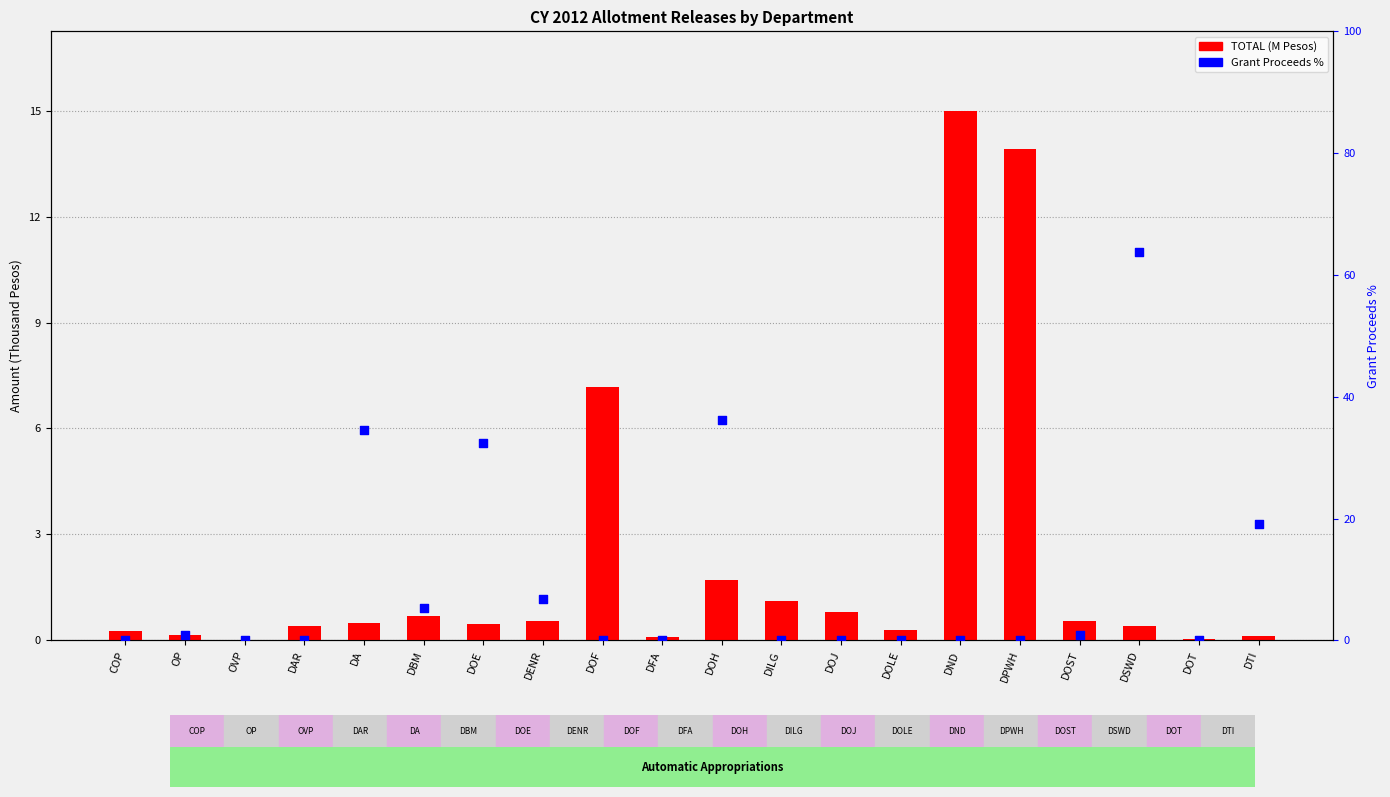

Which series has the widest spread of Y values?

Grant Proceeds %